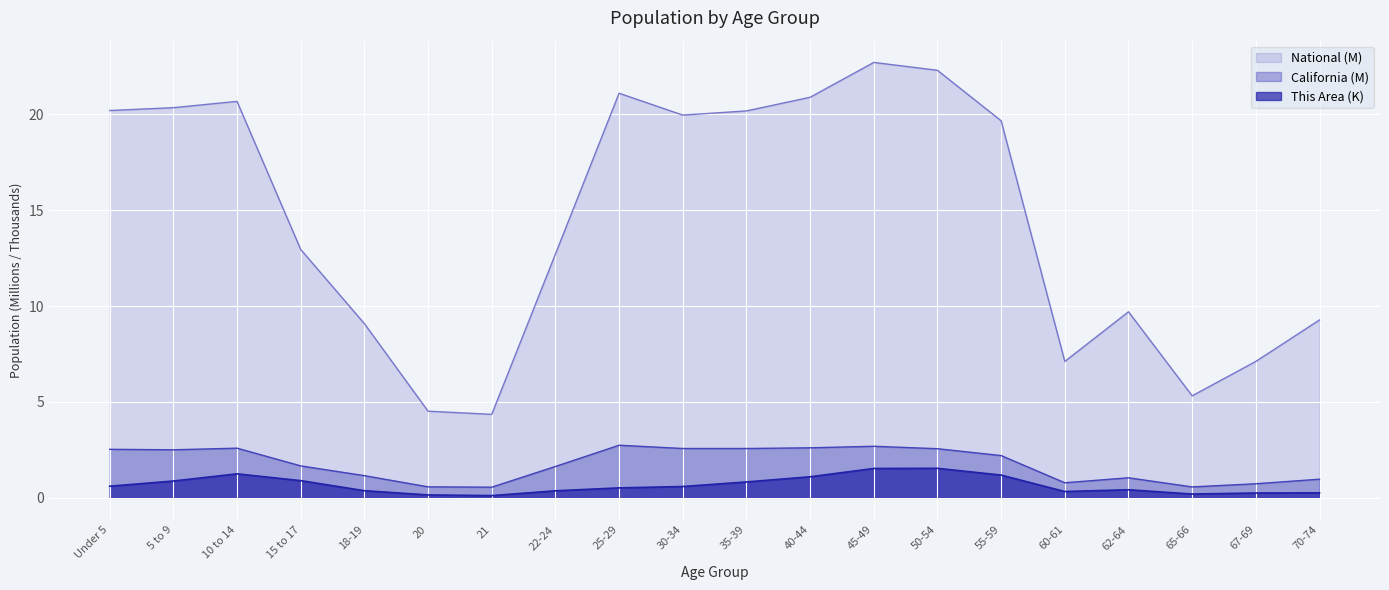

Does the chart display data point markers on the line(s)?

No